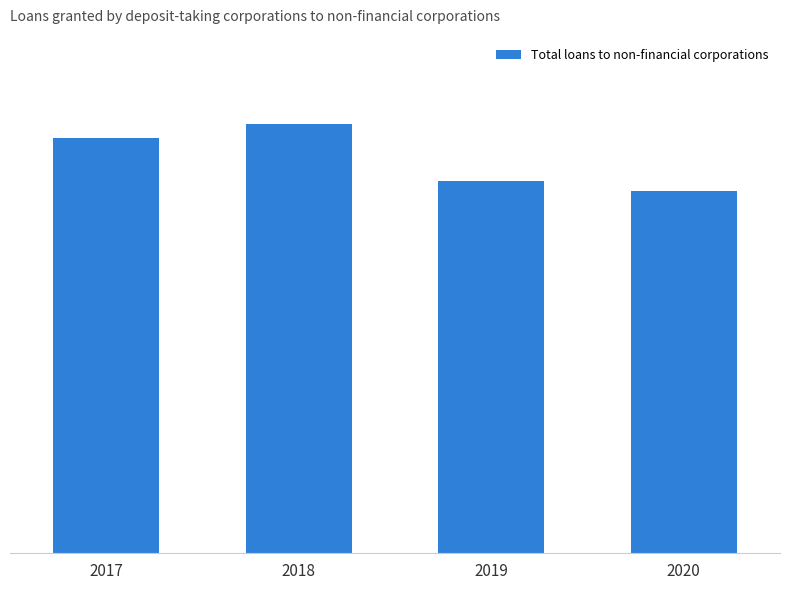

Does the chart contain any negative values?

No